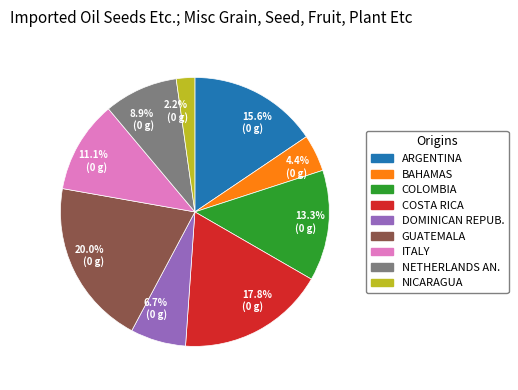

Do 13.3% (0 g) and 15.6% (0 g) together represent more than half of the pie?

No